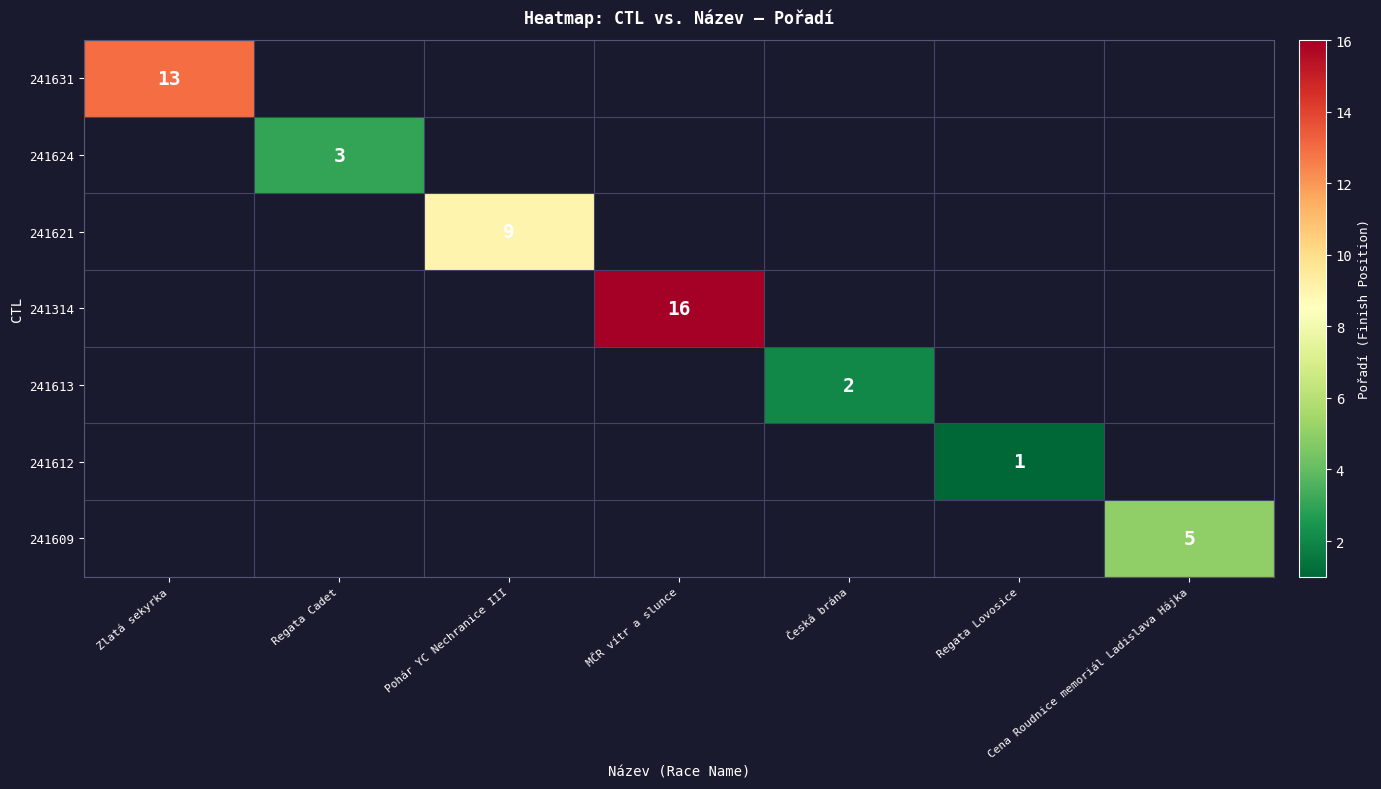

The value of 241612 at Regata Lovosice is 2. True or false?

False